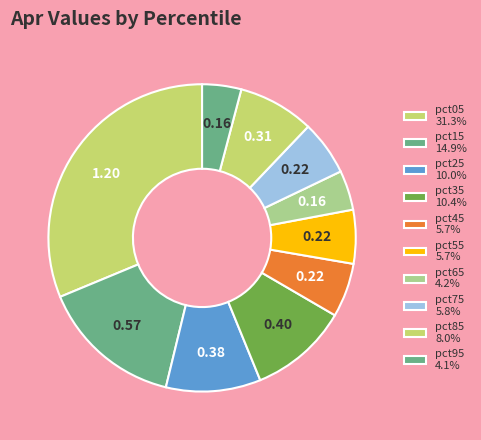

Count the number of slices in the pie.

10